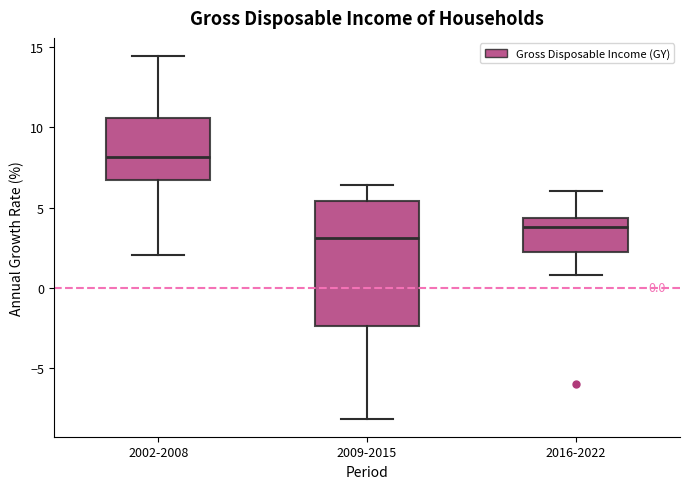

Which box has the lowest median line?

2009-2015